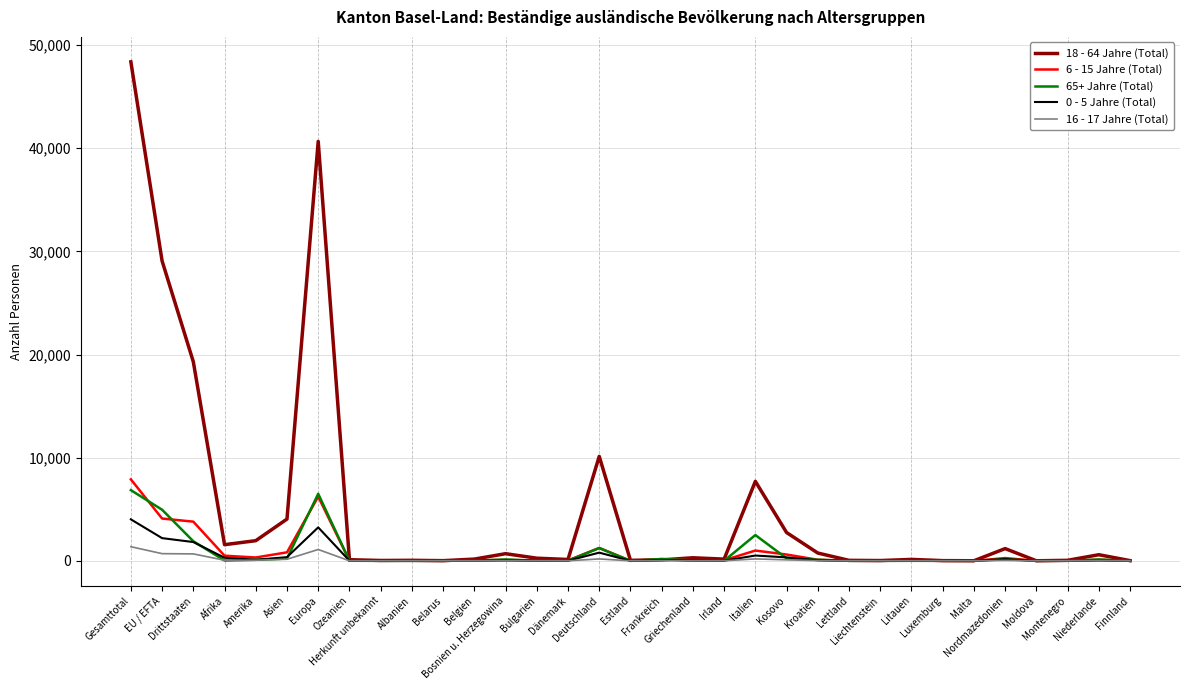

Which series has the largest range (max minus min)?

18 - 64 Jahre (Total)